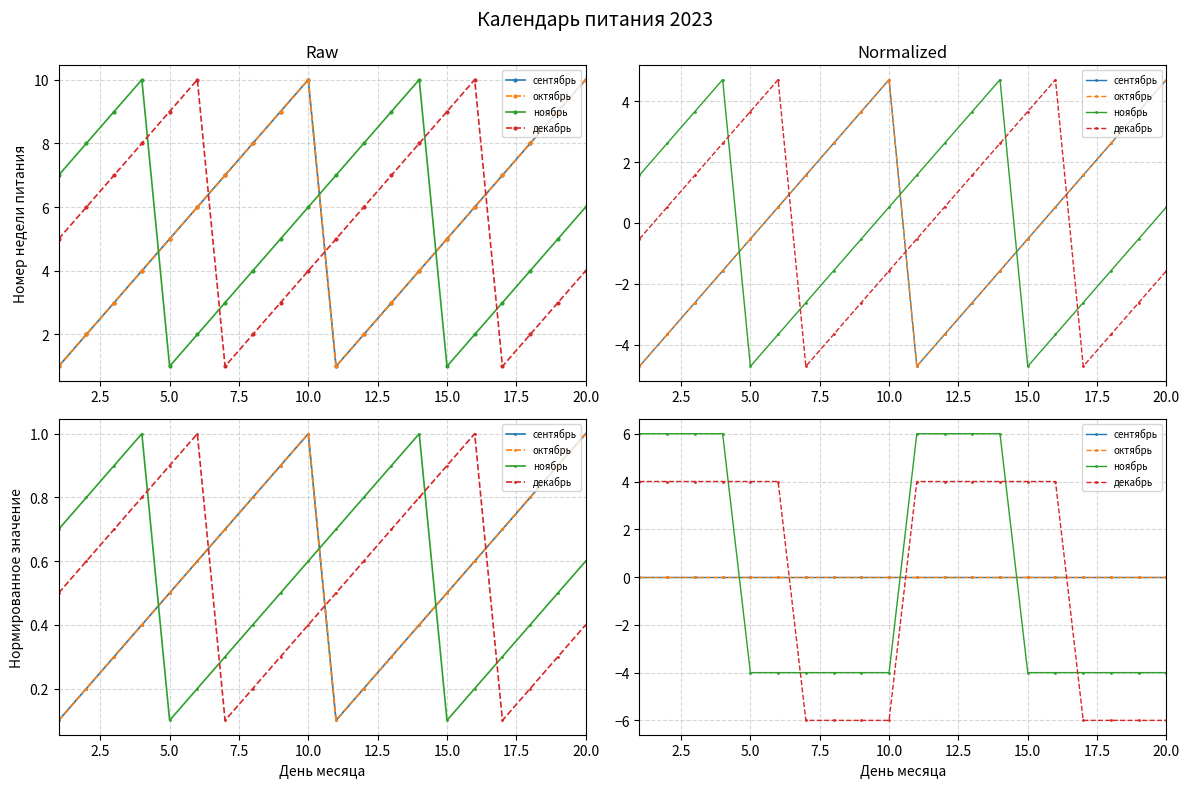

Which series has the widest spread of values?

ноябрь